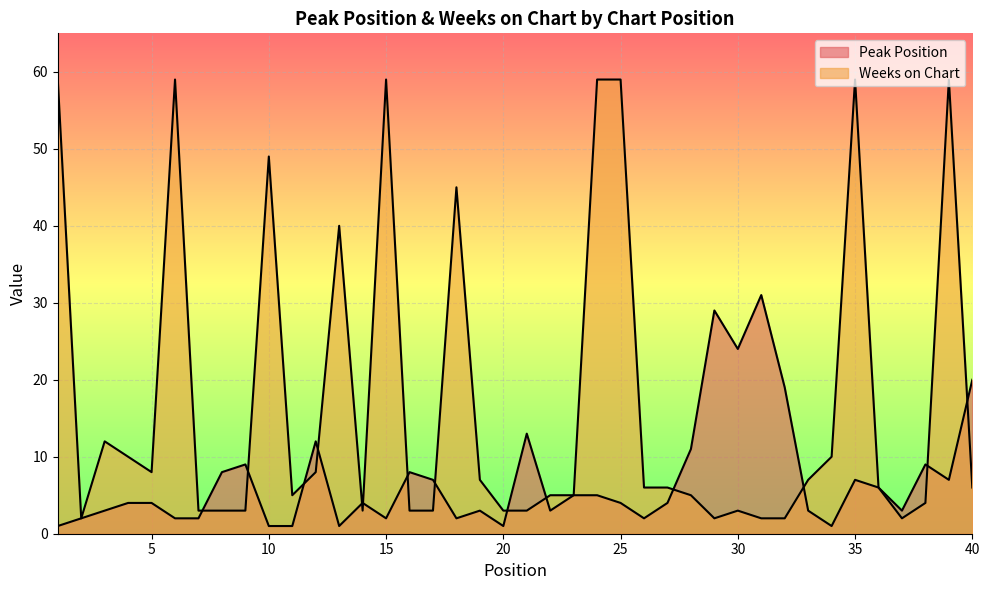

What is the lowest value of the Peak Position series?

1